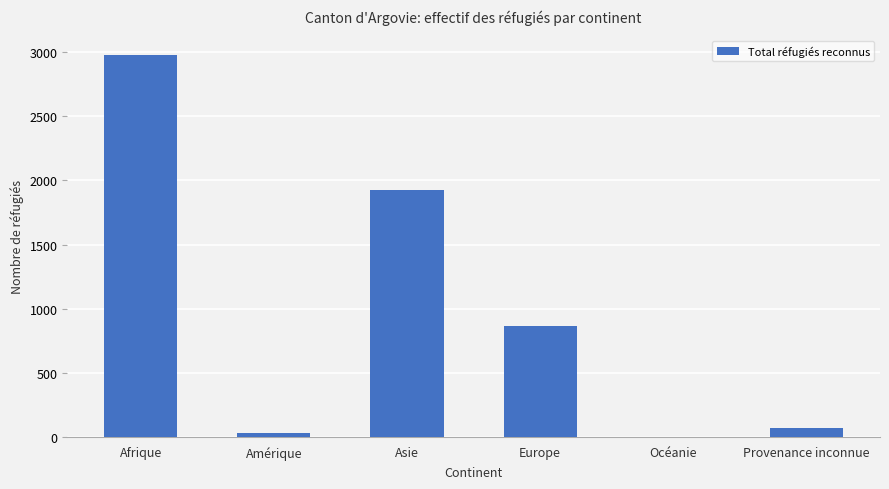

The chart shows a value of 2983 at Afrique. True or false?

True